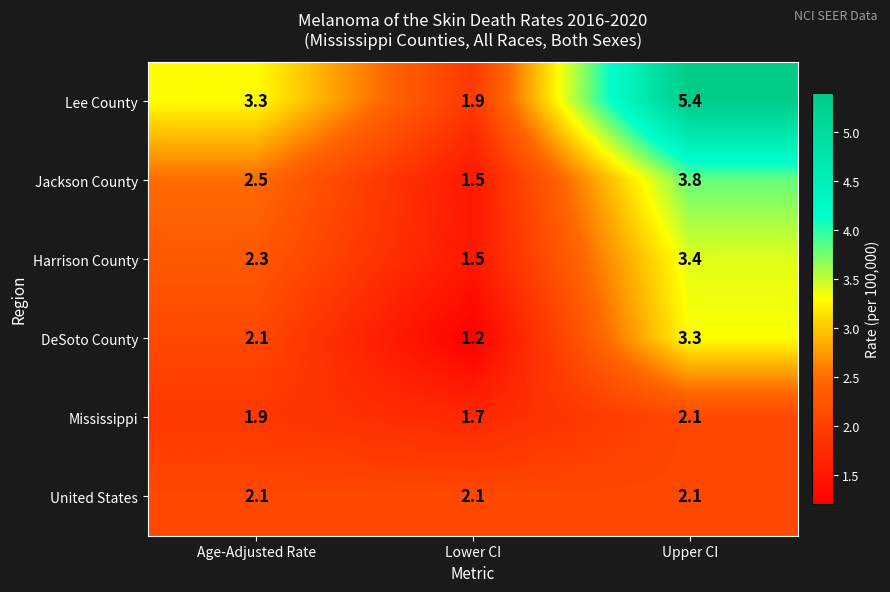

At which label does Jackson County first exceed 2?

Age-Adjusted Rate